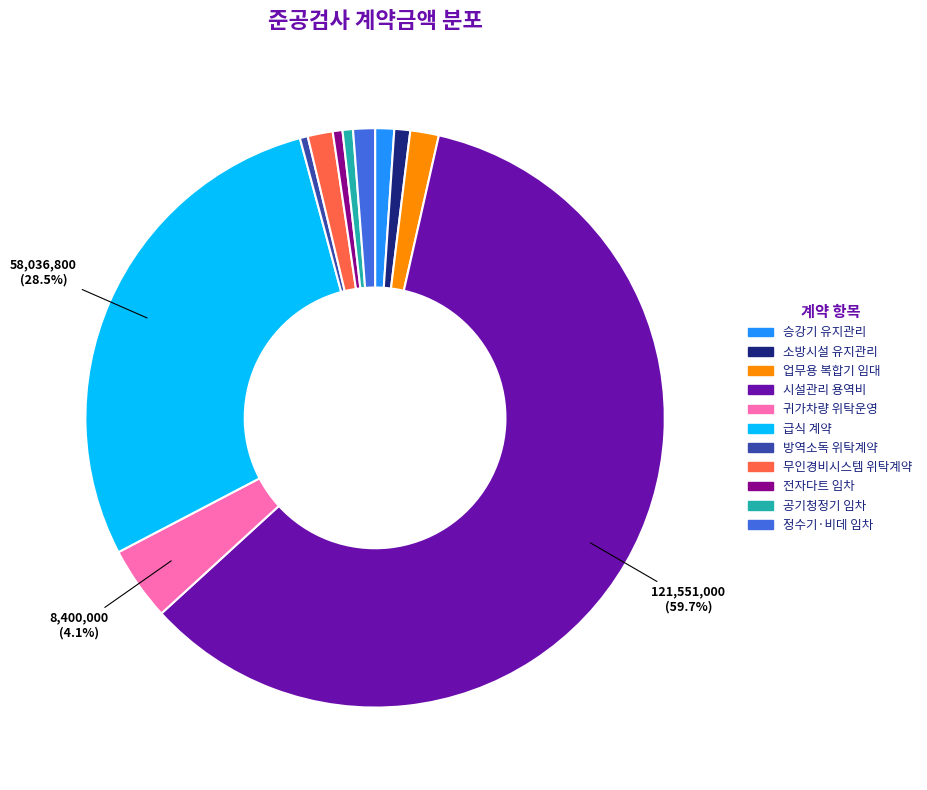

To the nearest percent, what is the difference between the largest and smallest slice percentages?

59%